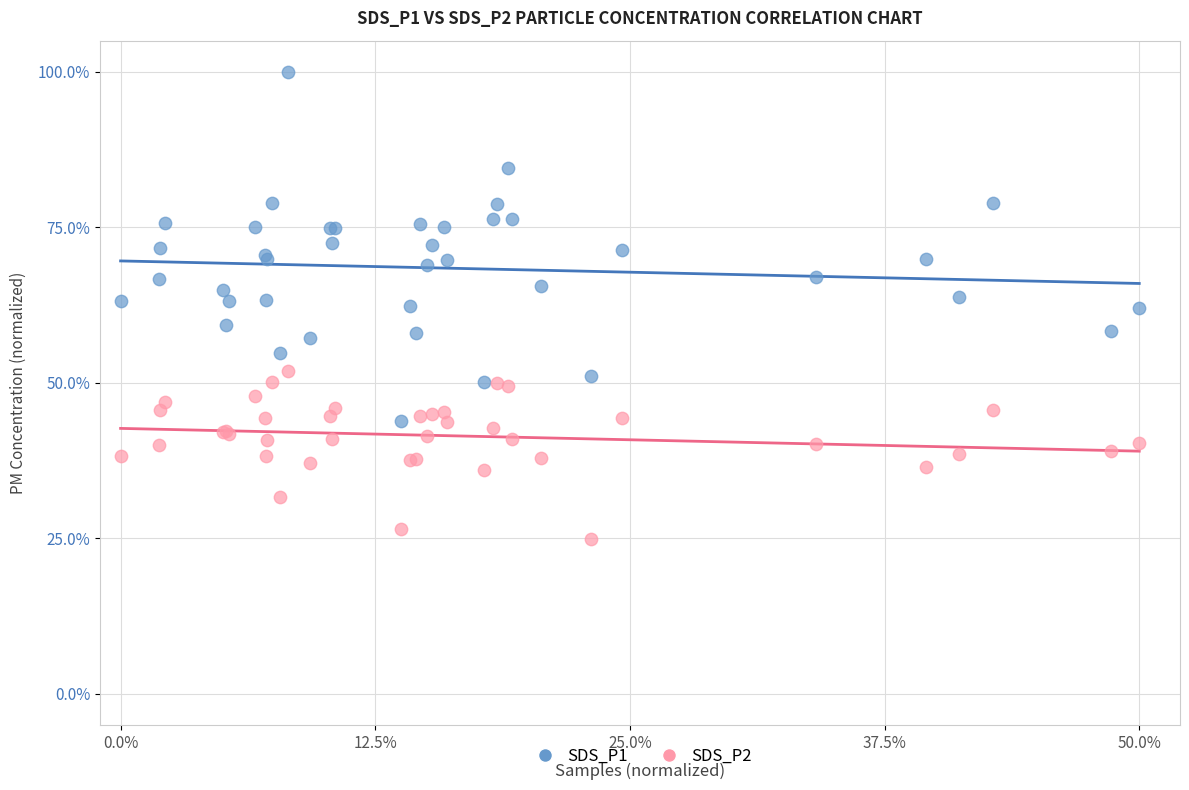

Which series contains the highest Y value?

SDS_P1